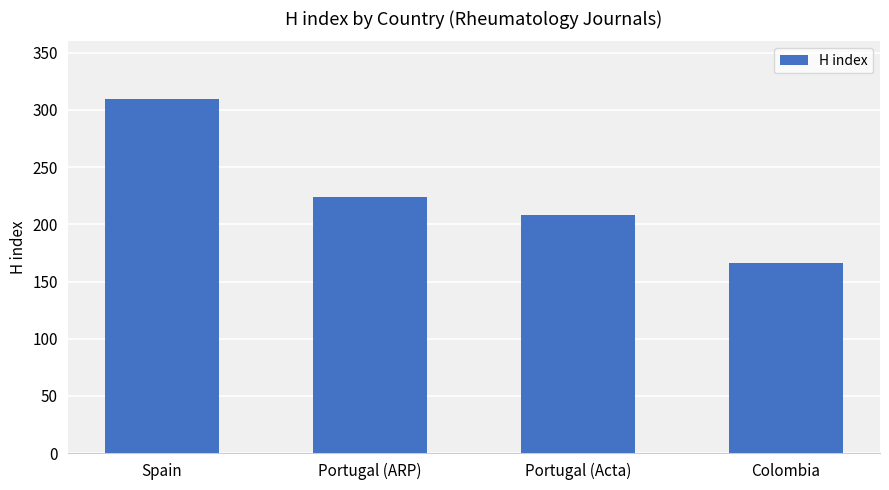

What is the difference between the values at Colombia and Portugal (Acta)?

42